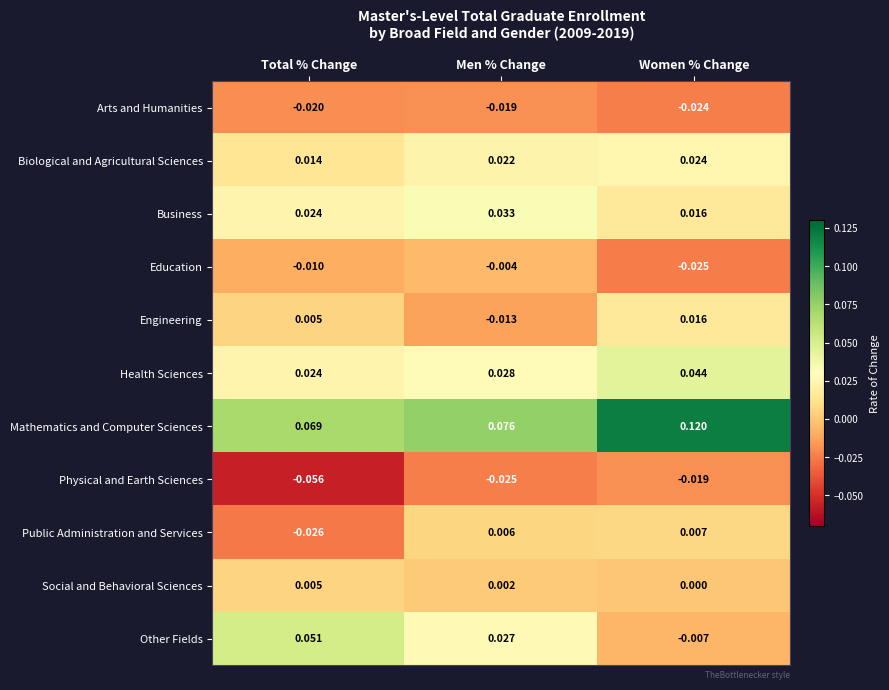

Which series has the largest total across all categories?

Mathematics and Computer Sciences